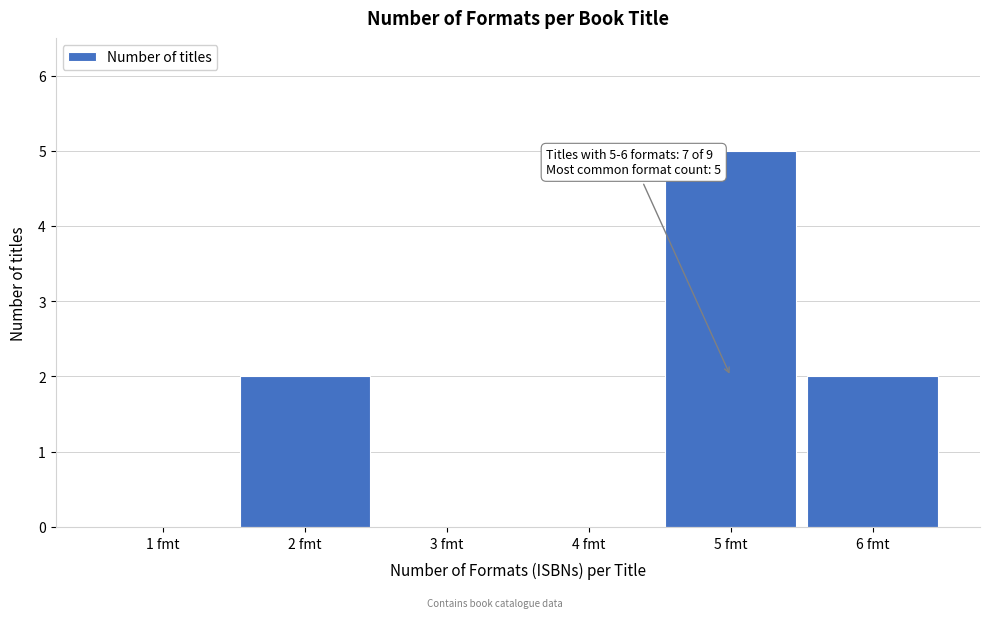

Reading left to right, extract all data points from this chart.

1 fmt=0	2 fmt=2	3 fmt=0	4 fmt=0	5 fmt=5	6 fmt=2